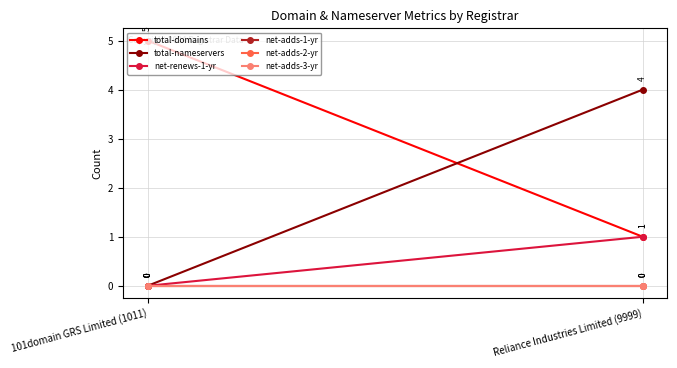

What position from the right is 101domain GRS Limited (1011)?

2